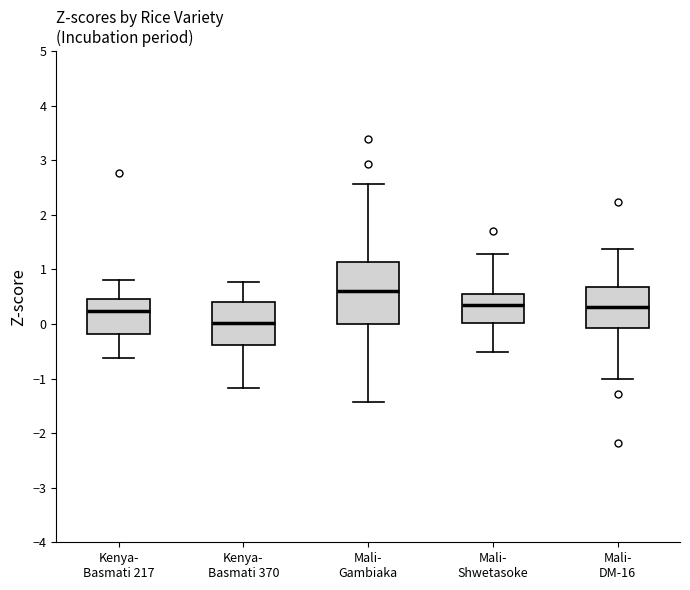

Reading left to right, transcribe this box plot: for each box, give where its median line is, the range the box spans, and where its two whiskers end, as read against the y-axis. The values are not printed on the chart, so give them approximately, as read against the axis.

Kenya- Basmati 217: median 0.2, box -0.2 to 0.5, whiskers -0.6 to 0.8
Kenya- Basmati 370: median 0.0, box -0.4 to 0.4, whiskers -1.2 to 0.8
Mali- Gambiaka: median 0.6, box 0.0 to 1.1, whiskers -1.4 to 2.6
Mali- Shwetasoke: median 0.3, box 0.0 to 0.5, whiskers -0.5 to 1.3
Mali- DM-16: median 0.3, box -0.1 to 0.7, whiskers -1.0 to 1.4